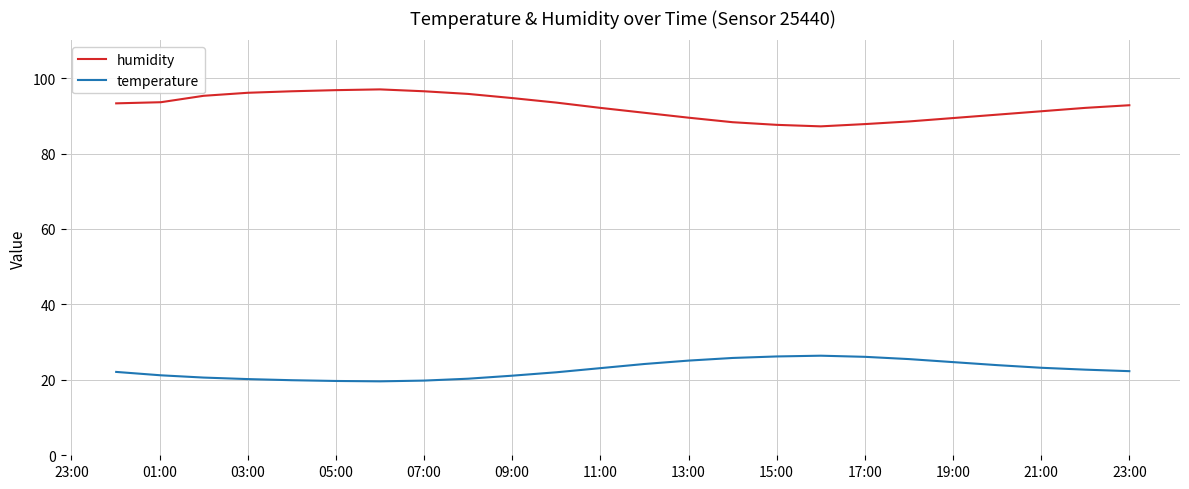

Which series has the largest total across all categories?

humidity